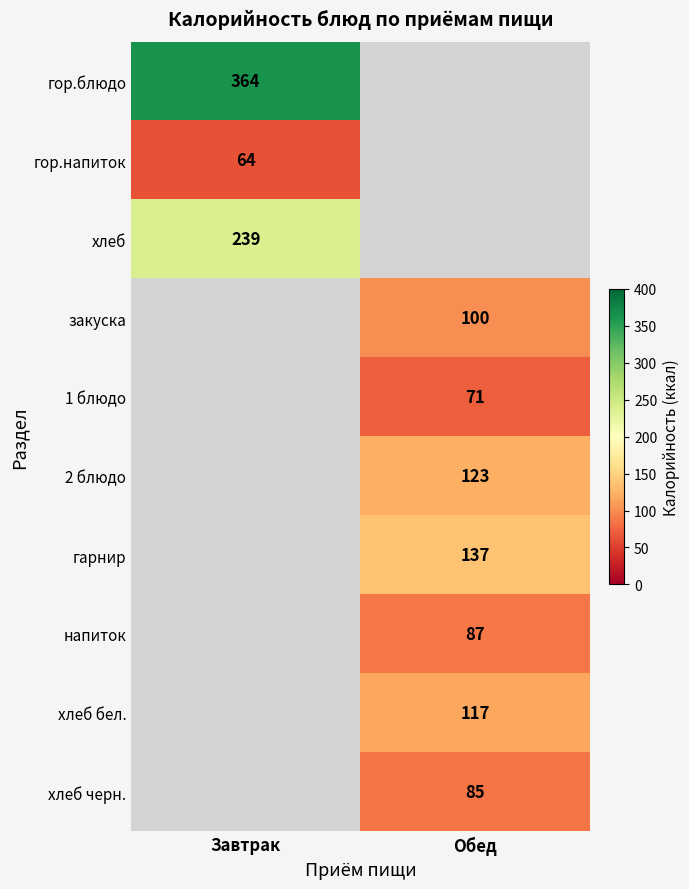

The value of гарнир at Обед is 137. True or false?

True